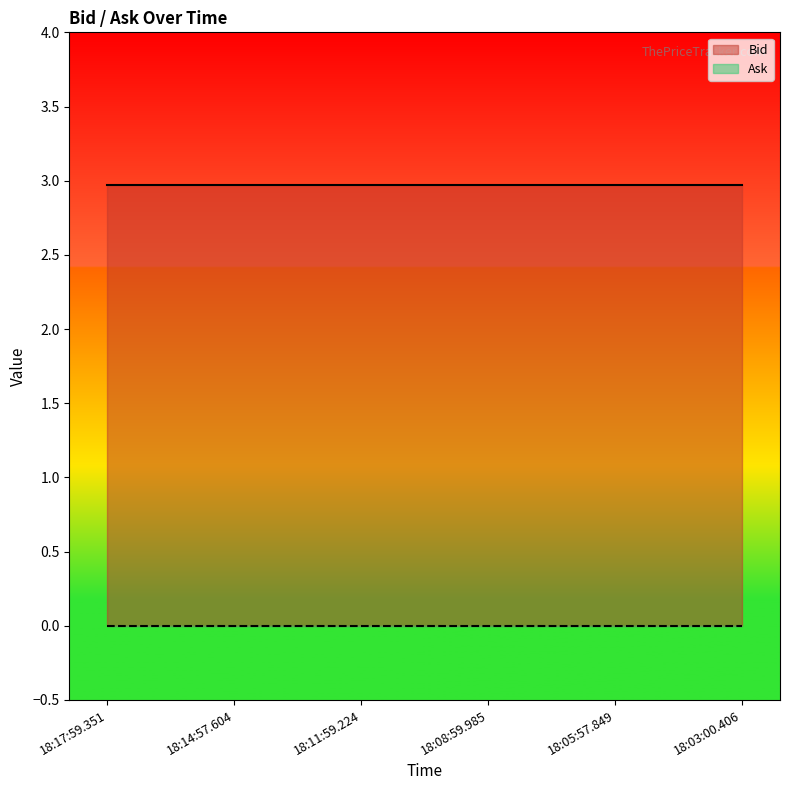

Rank the series at 18:14:57.604 from highest to lowest value.

Bid, Ask